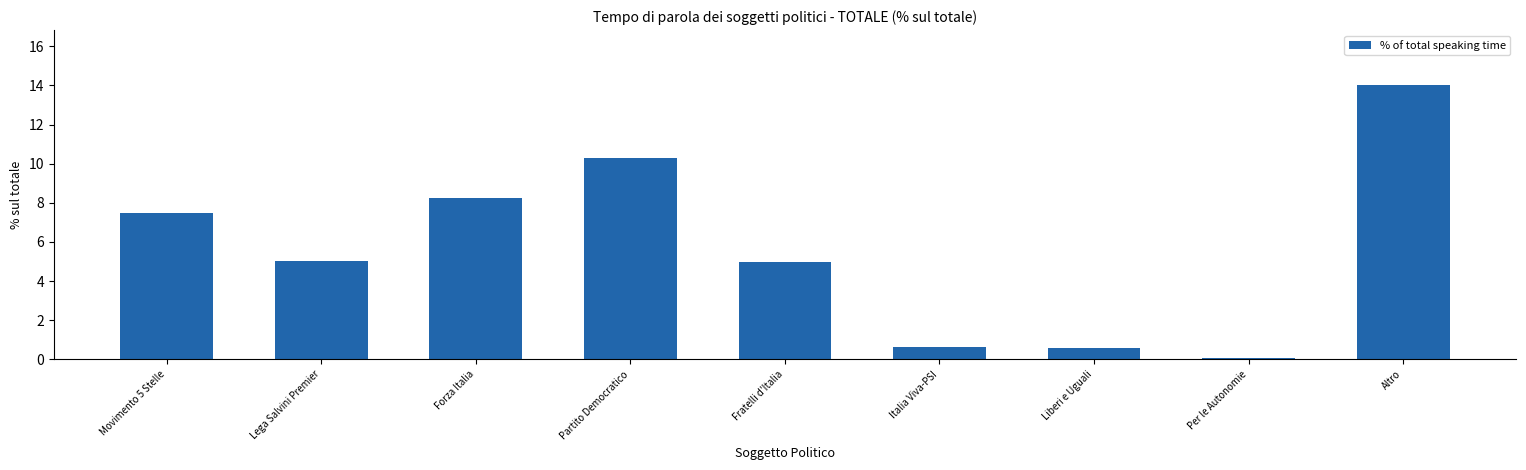

What is the smallest value displayed?

0.1